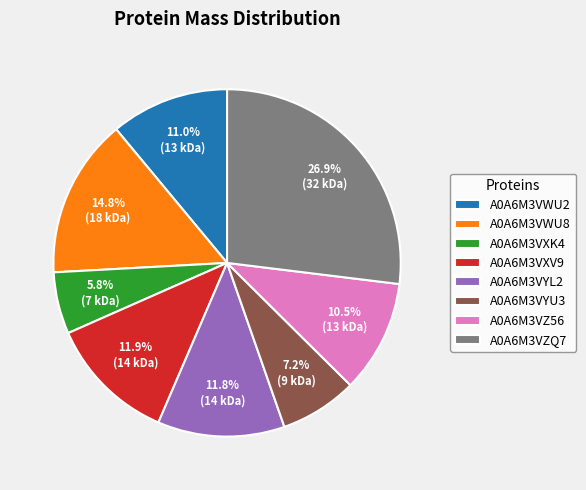

What is the largest slice in the pie chart?

A0A6M3VZQ7